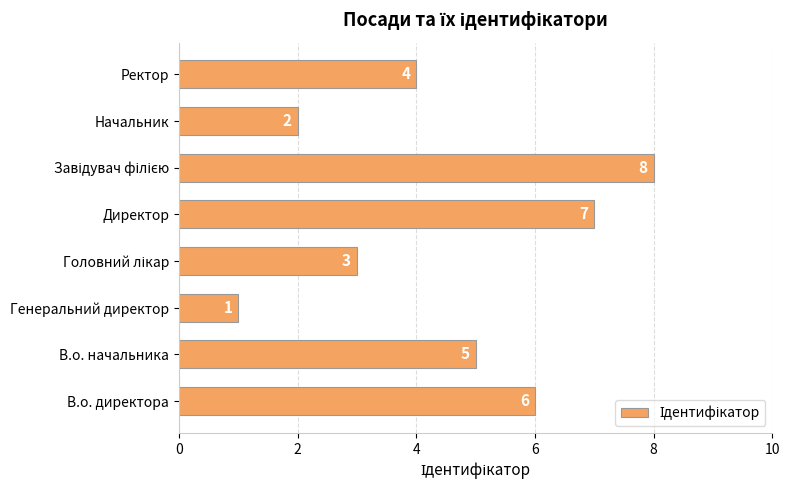

What is the difference between the second highest and minimum values?

6